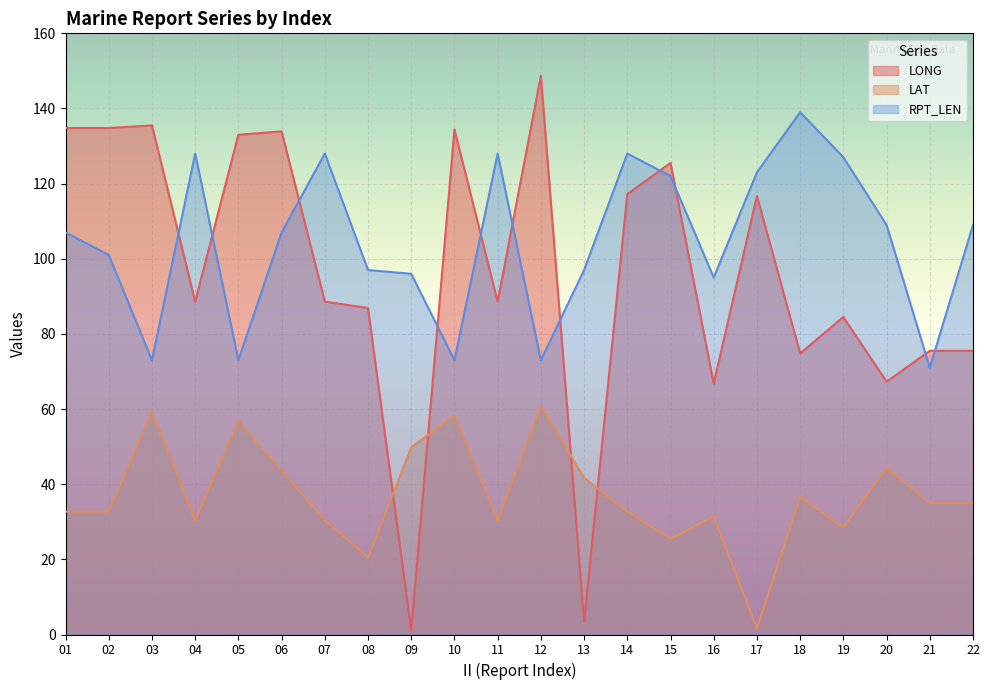

How many data points in RPT_LEN are less than 107?

10